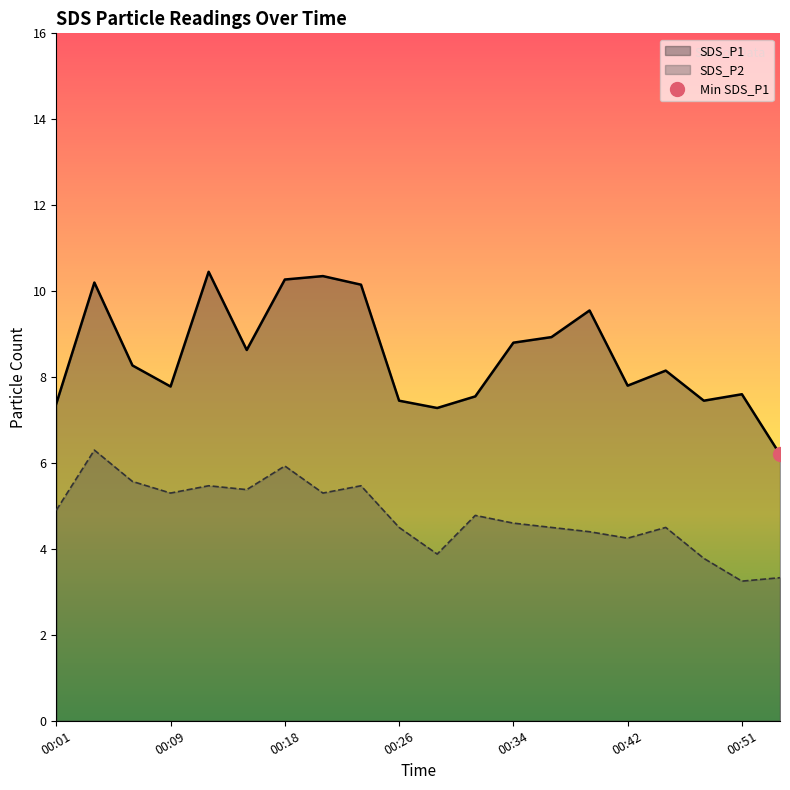

Rank the categories by SDS_P2 value from highest to lowest.

00:04, 00:18, 00:06, 00:12, 00:23, 00:15, 00:09, 00:20, 00:01, 00:31, 00:34, 00:26, 00:37, 00:45, 00:40, 00:42, 00:29, 00:48, 00:53, 00:51